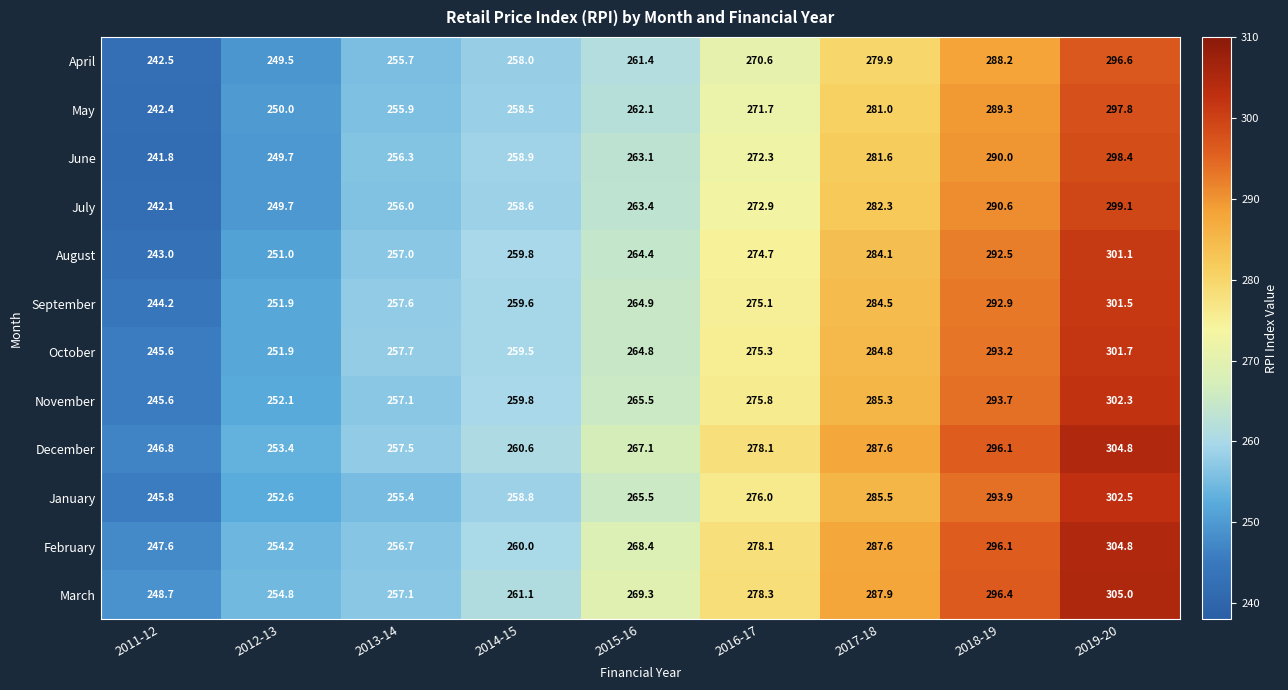

Which category has the highest value across all series?

2019-20